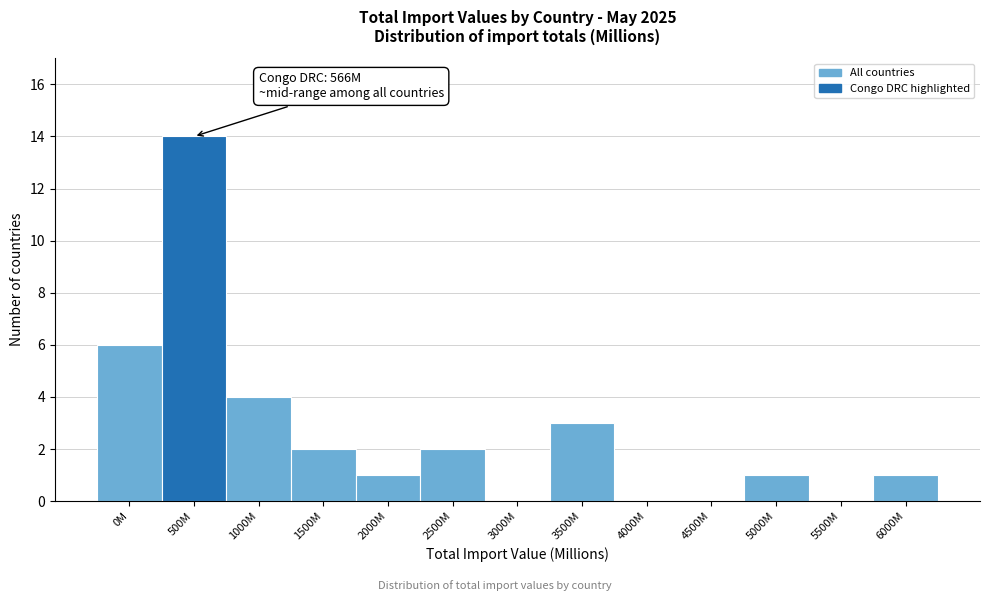

Reading right to left, extract all data points from this chart.

6000M=1	5500M=0	5000M=1	4500M=0	4000M=0	3500M=3	3000M=0	2500M=2	2000M=1	1500M=2	1000M=4	500M=14	0M=6